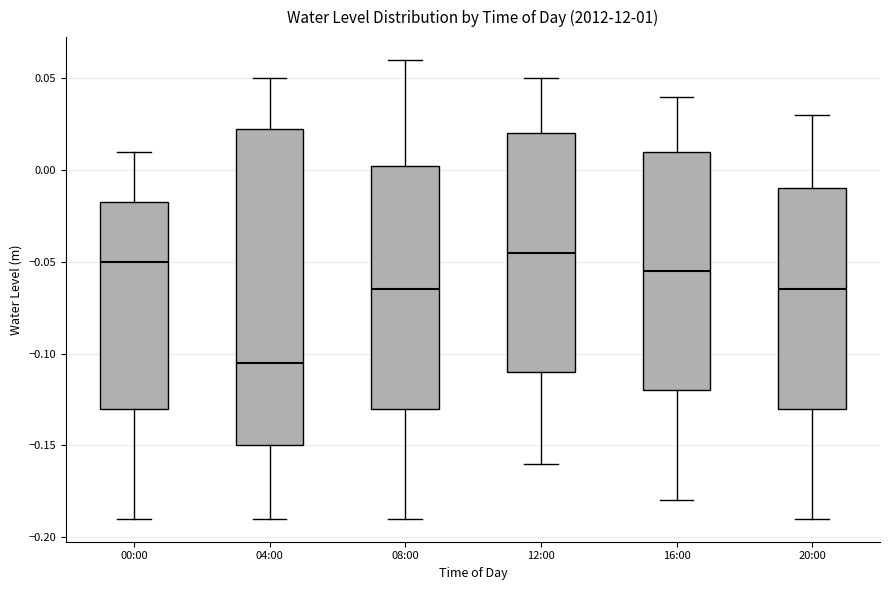

Reading left to right, read every box against the y-axis: the position of its median line, the range the box covers, and the ends of its whiskers. The values are not printed on the chart, so give them approximately, as read against the axis.

00:00: median -0.050, box -0.130 to -0.015, whiskers -0.190 to 0.010
04:00: median -0.105, box -0.150 to 0.025, whiskers -0.190 to 0.050
08:00: median -0.065, box -0.130 to 0.005, whiskers -0.190 to 0.060
12:00: median -0.045, box -0.110 to 0.020, whiskers -0.160 to 0.050
16:00: median -0.055, box -0.120 to 0.010, whiskers -0.180 to 0.040
20:00: median -0.065, box -0.130 to -0.010, whiskers -0.190 to 0.030